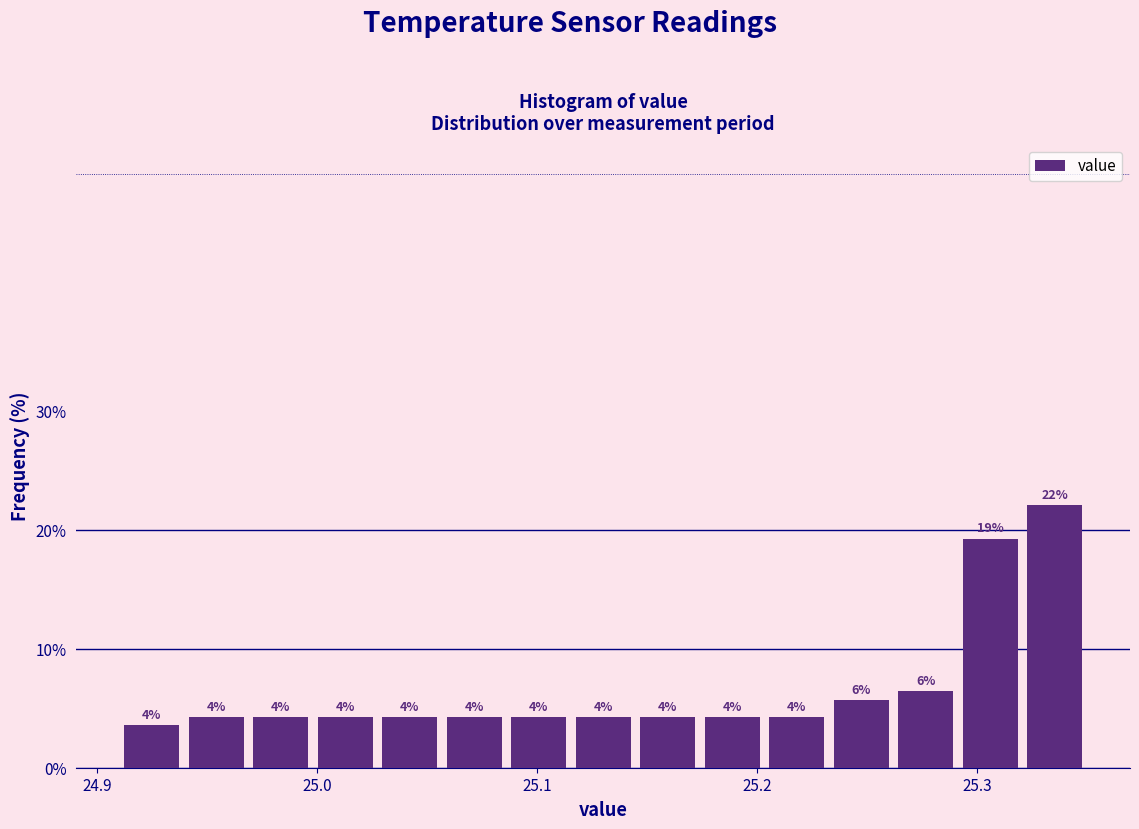

Around what value on the x-axis is the tallest bar? Give the approximate position of its centre, as read against the axis.

25.34